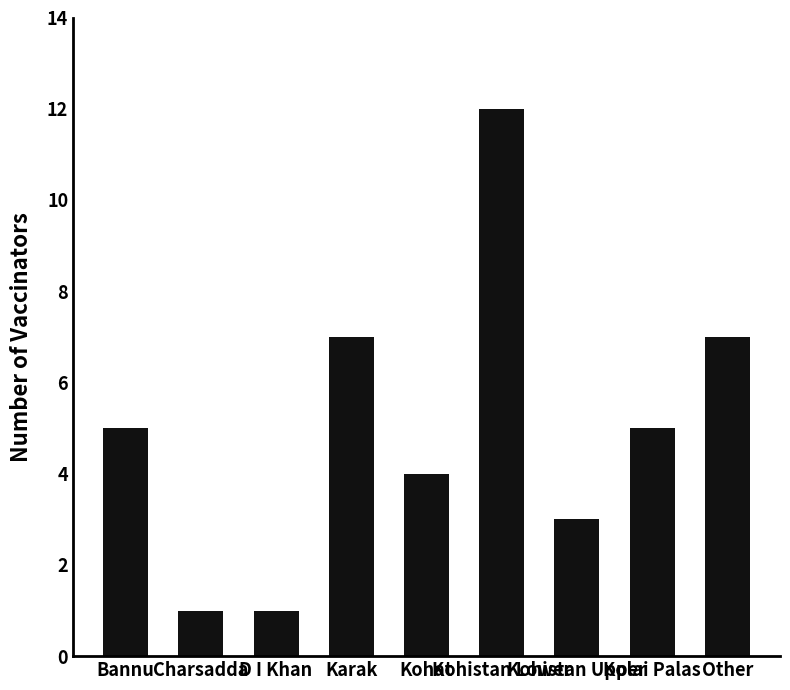

What is the difference between the maximum and minimum values?

11